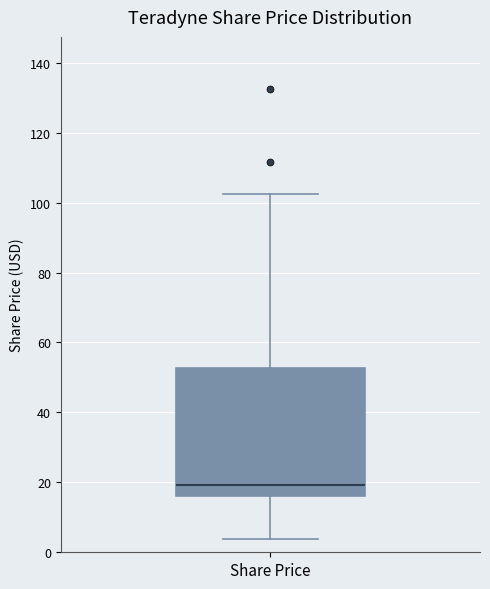

Transcribe this box plot: give where the median line is, the range the box spans, and where the two whiskers end, as read against the y-axis. The values are not printed on the chart, so give them approximately, as read against the axis.

median 20, box 16 to 52, whiskers 4 to 102